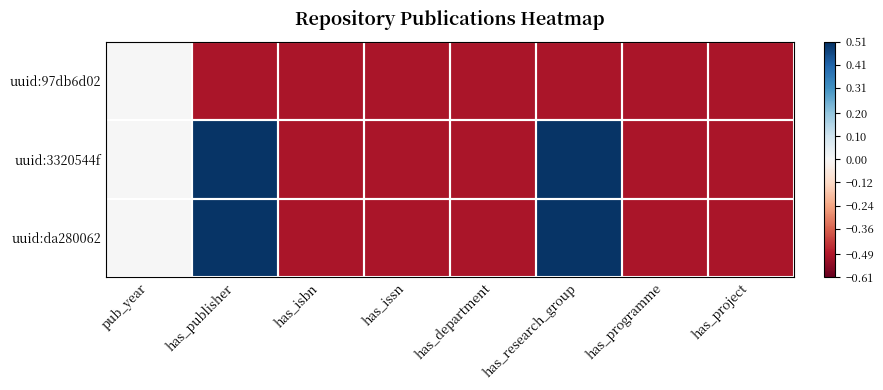

At has_publisher, list the series in order from largest to smallest.

uuid:3320544f, uuid:da280062, uuid:97db6d02